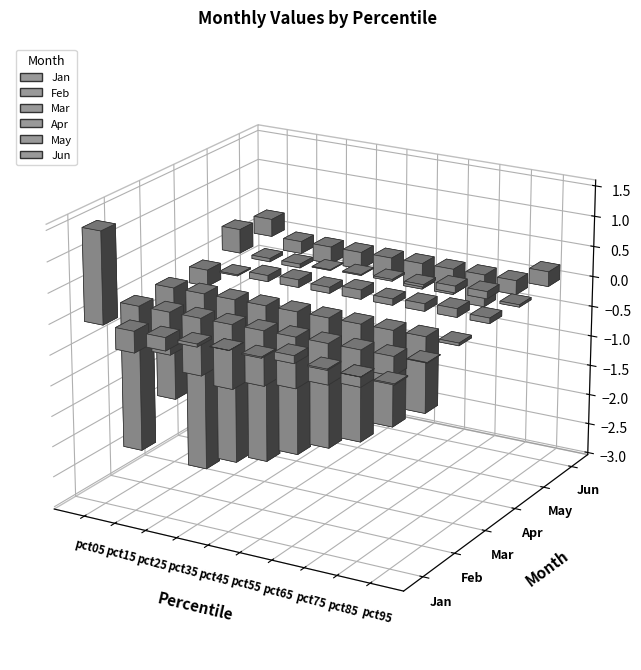

What is the sum of the Mar values at pct35 and pct85?

-3.8